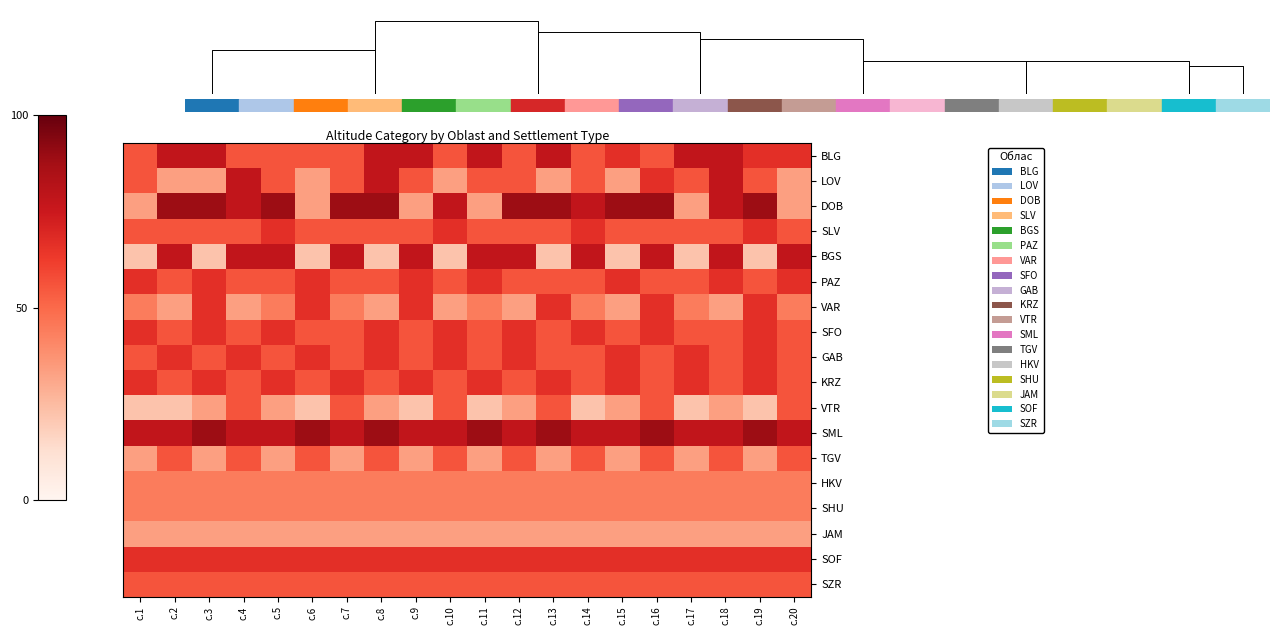

Between с.19 and с.20, which is larger?

с.19